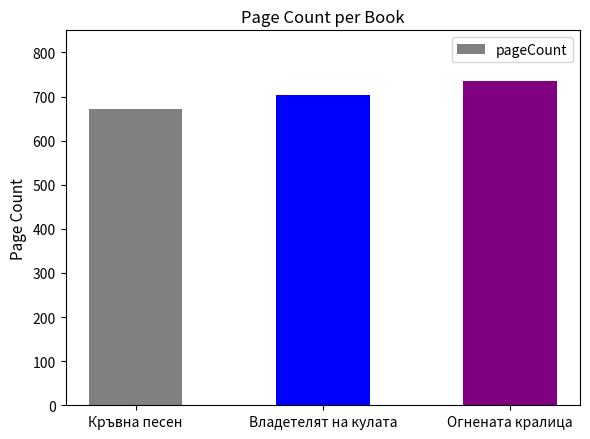

How many bars are there in total?

3